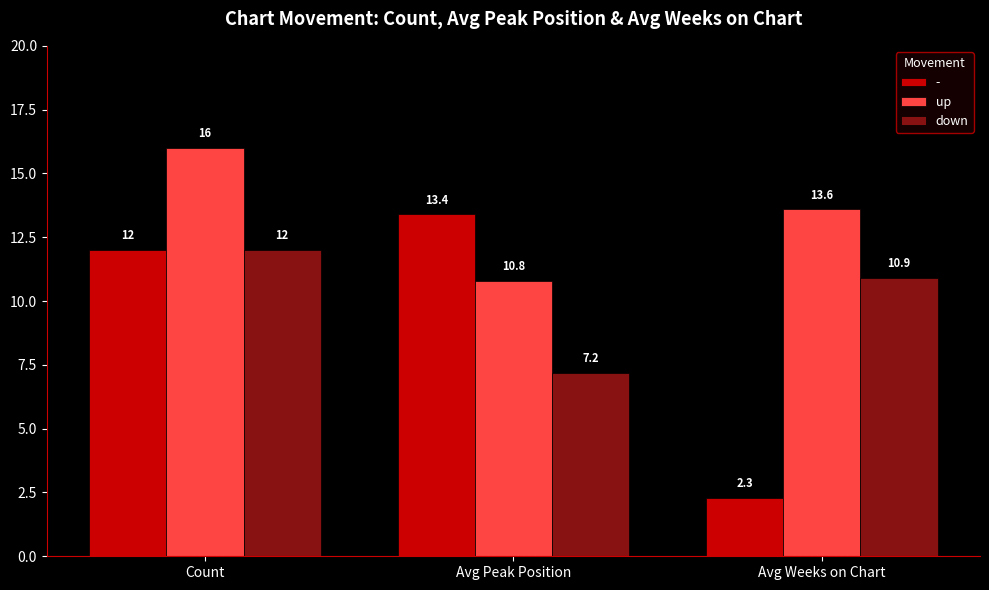

Reading left to right, what are all the values shown in this chart?

-: 12.0	13.4	2.3
up: 16.0	10.8	13.6
down: 12.0	7.2	10.9